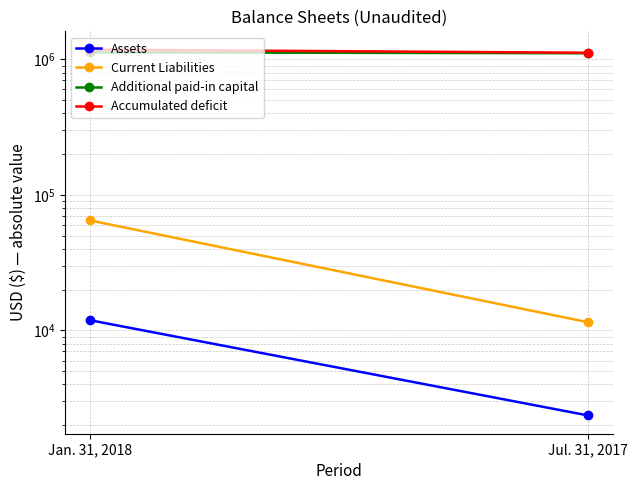

The value of Additional paid-in capital at Jul. 31, 2017 is 769545. True or false?

False